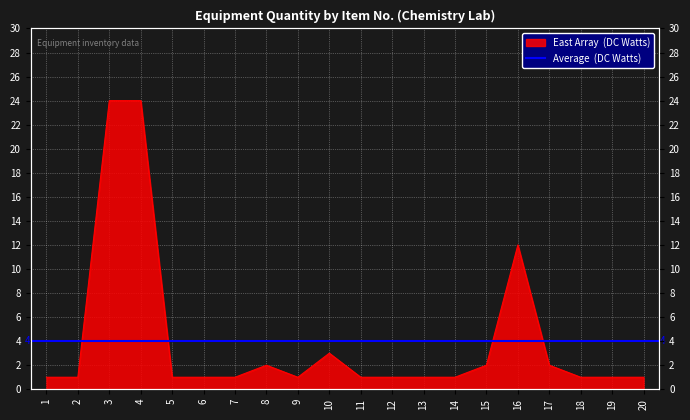

What is the value of the 20th point from the left?

1